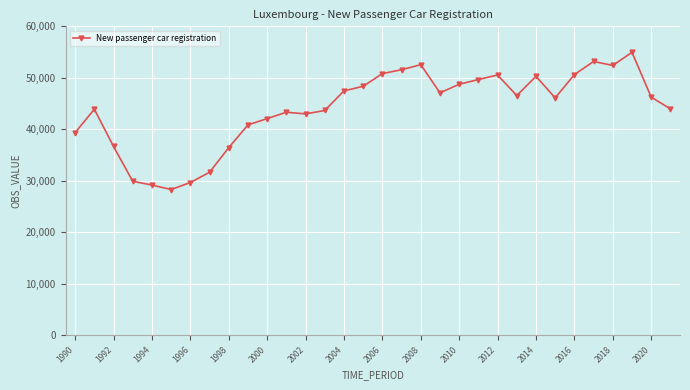

How many lines are shown in the chart?

1